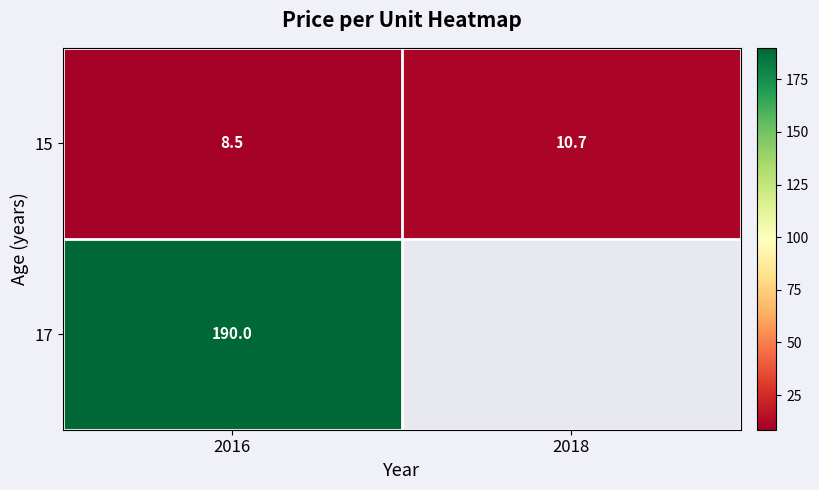

What is the maximum value shown in the chart?

190.0